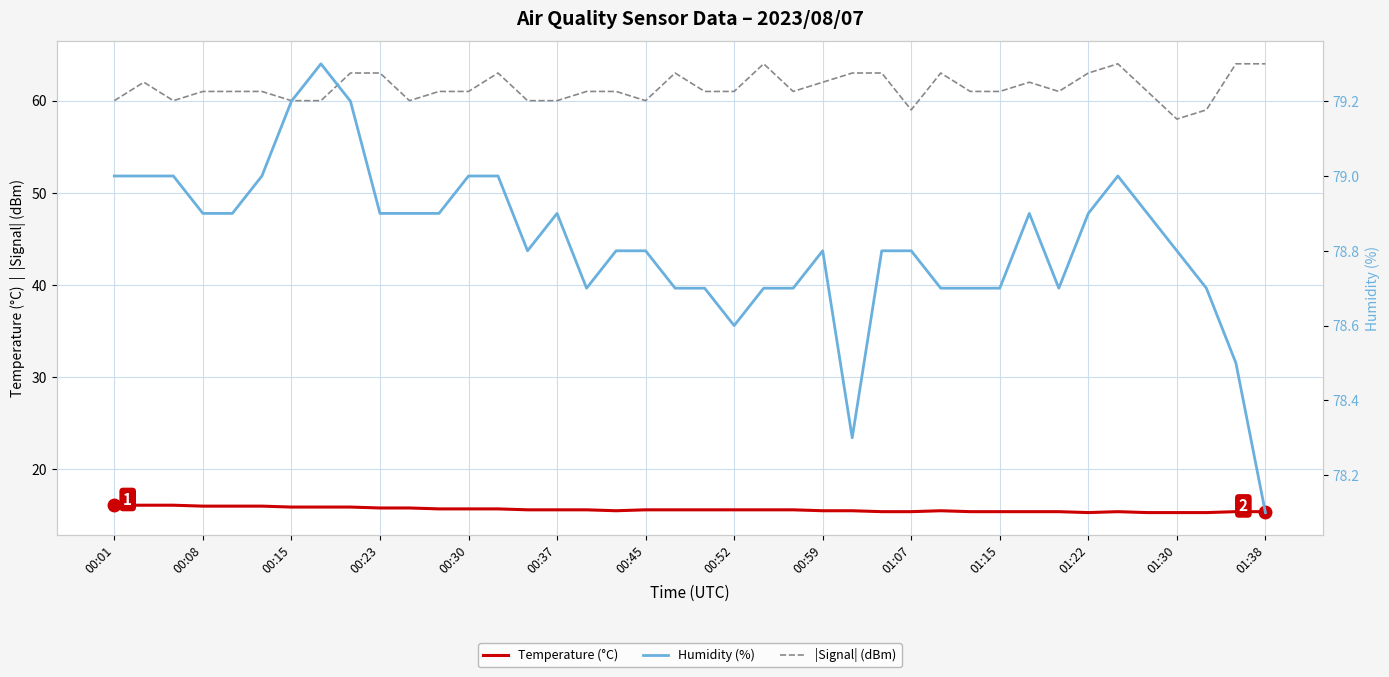

What is the highest value of the Temperature (°C) series?

16.1